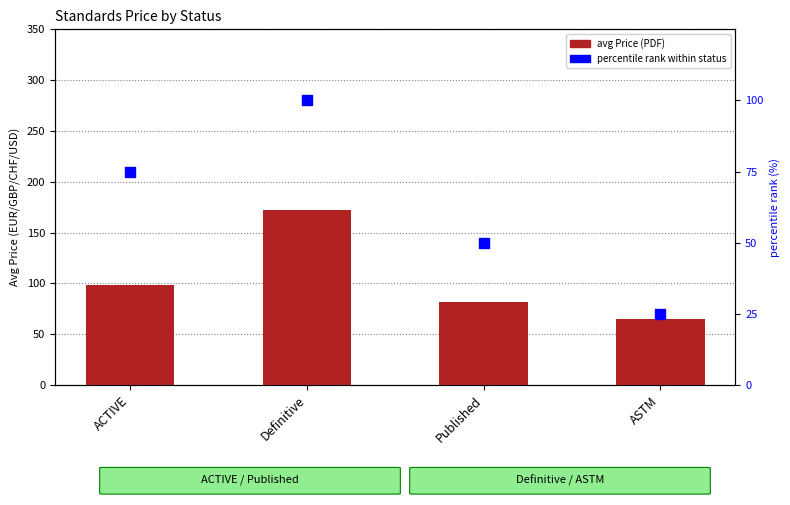

Which series has the widest spread of Y values?

avg Price (PDF)